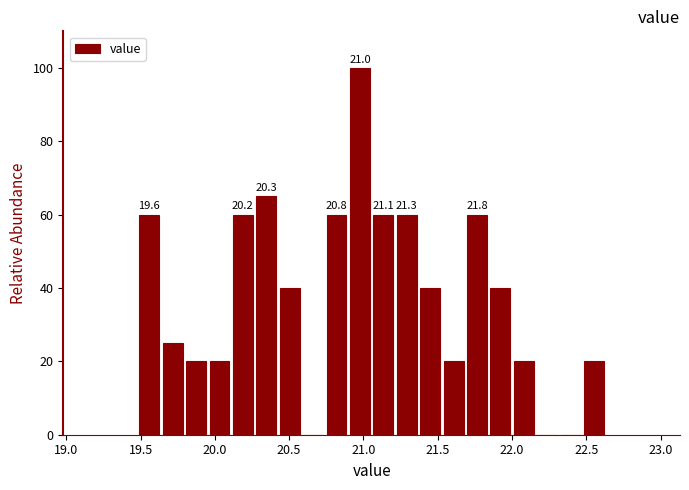

Read against the x-axis, roughly where is the centre of the tallest bar?

21.00